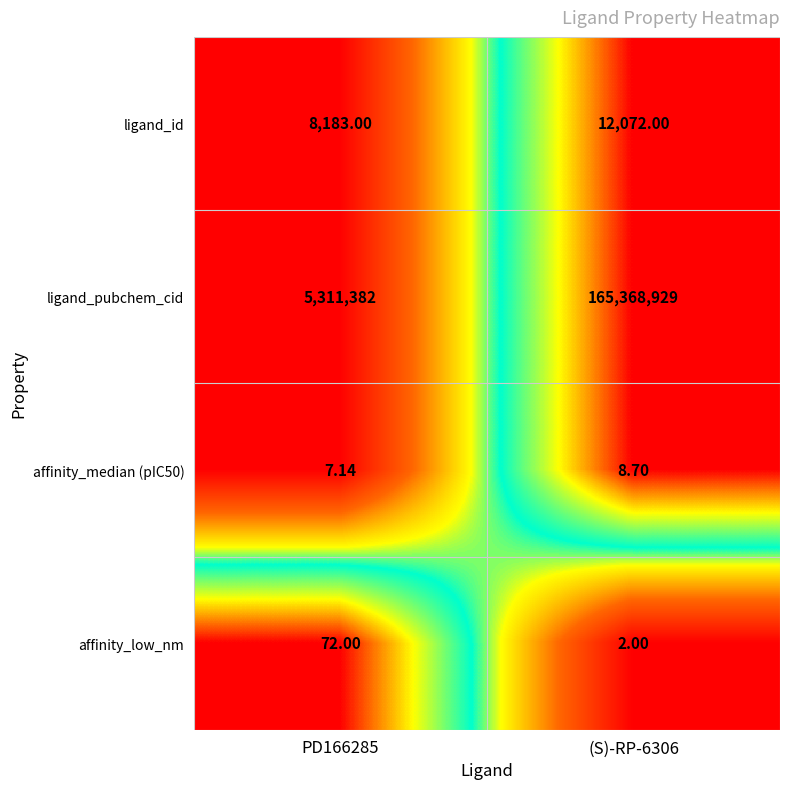

Is the value of ligand_pubchem_cid at (S)-RP-6306 greater than the value of ligand_id at PD166285?

Yes